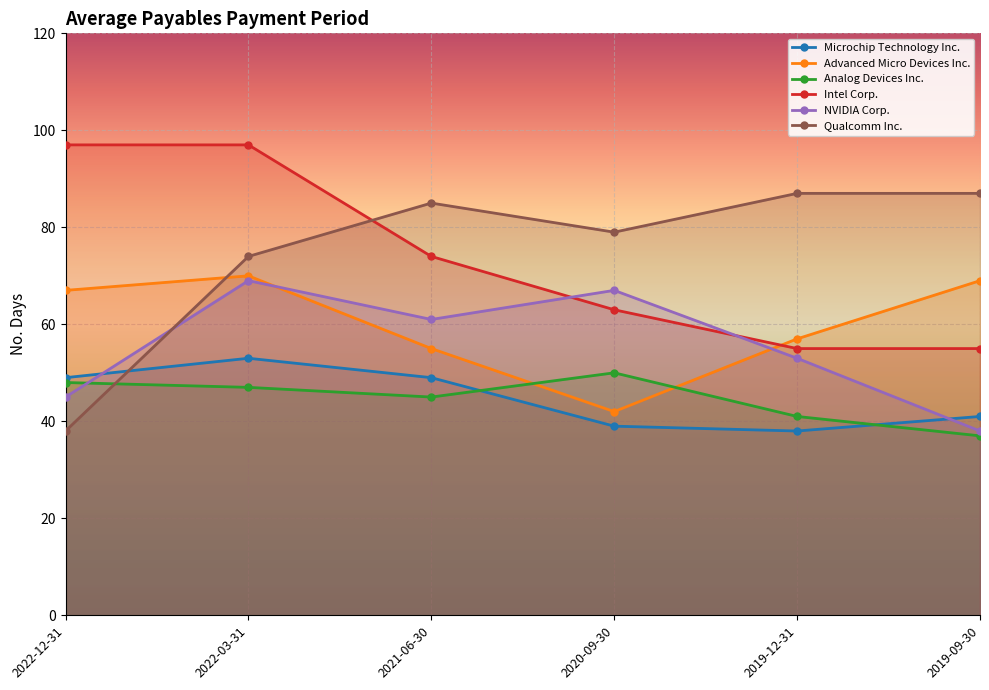

What is the spread (max minus min) of values at 2019-12-31?

49